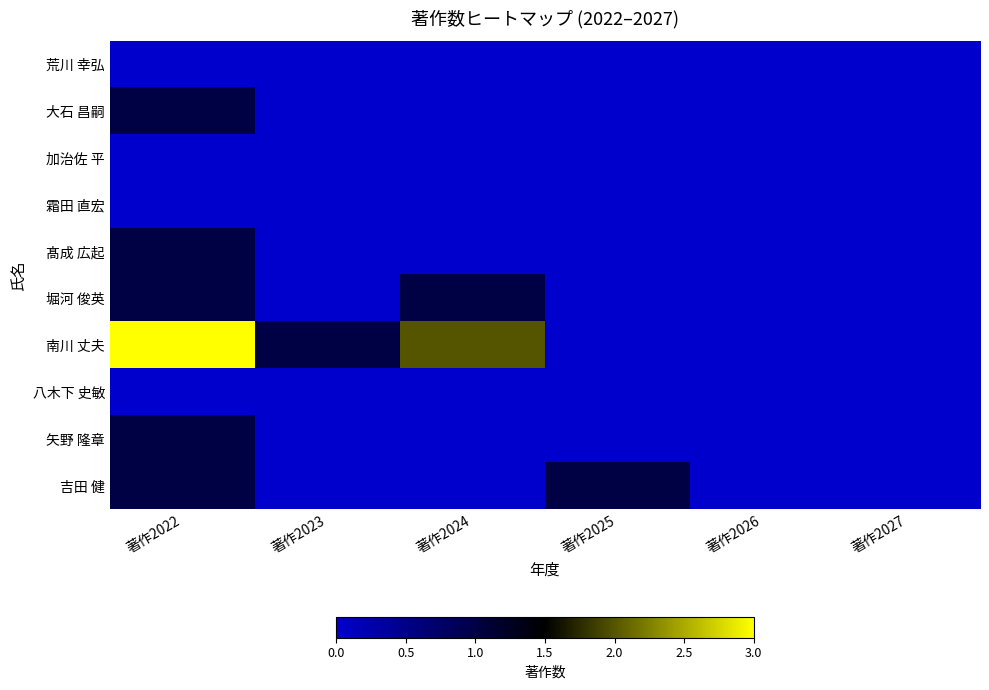

Which label corresponds to the smallest value in the chart?

著作2022